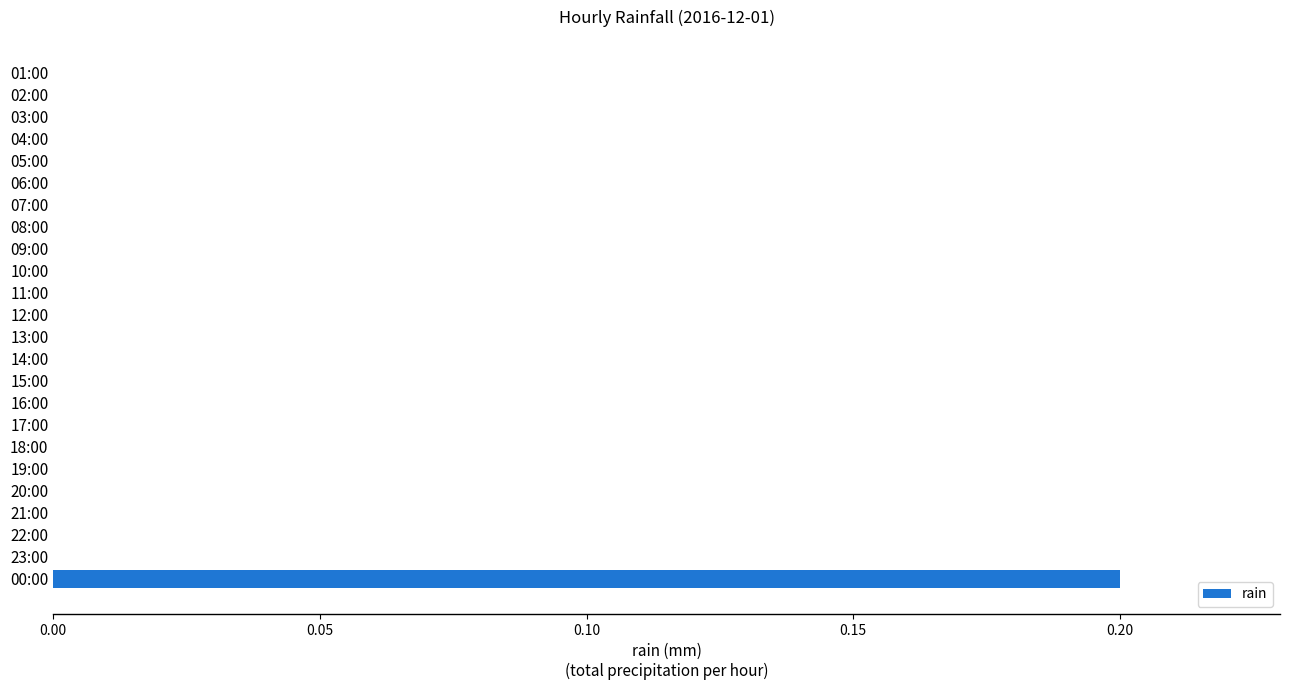

True or false: the data shows 0.0 at 18:00.

True